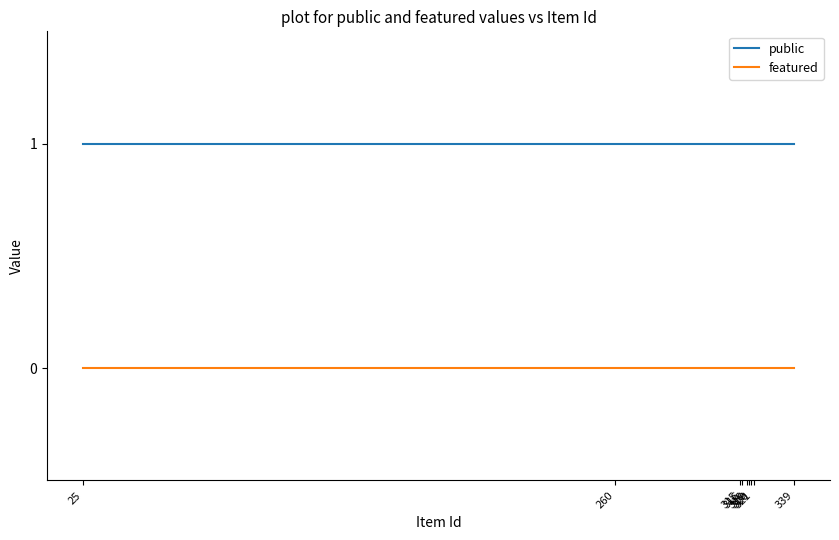

True or false: public and featured cross at least once.

False